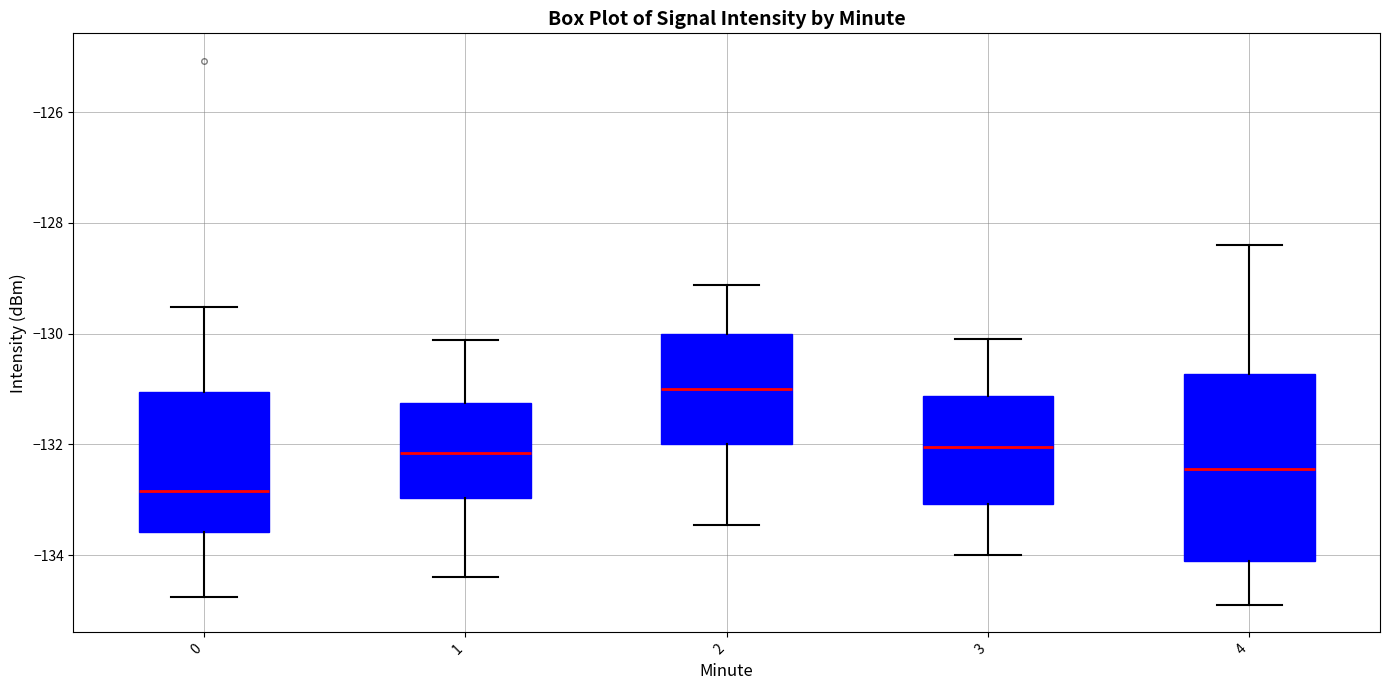

Where is the upper edge of the box at x = 2 on the y-axis? The values are not printed on the chart, so give them approximately, as read against the axis.

-130.0